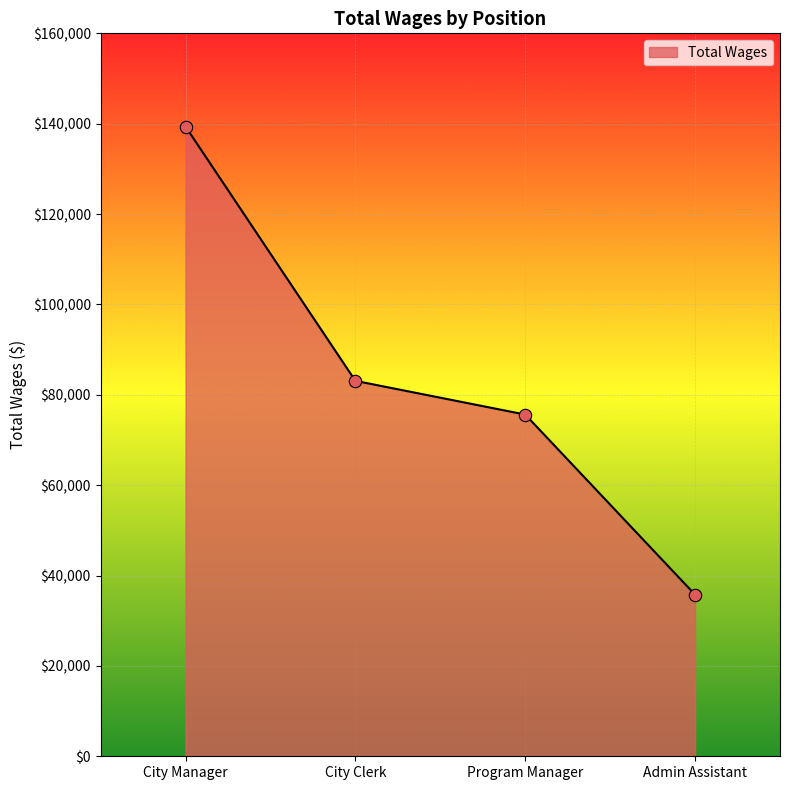

Approximately how many times larger is the value at City Clerk compared to Admin Assistant?

2.3